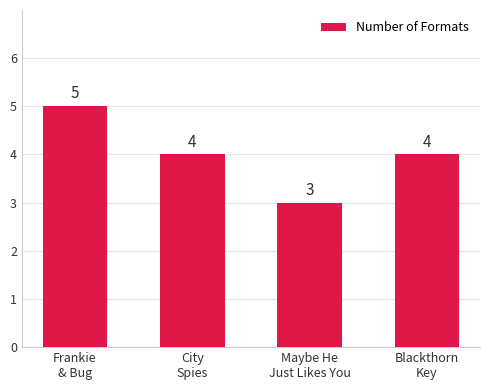

What is the label of the 3rd bar from the right?

City
Spies